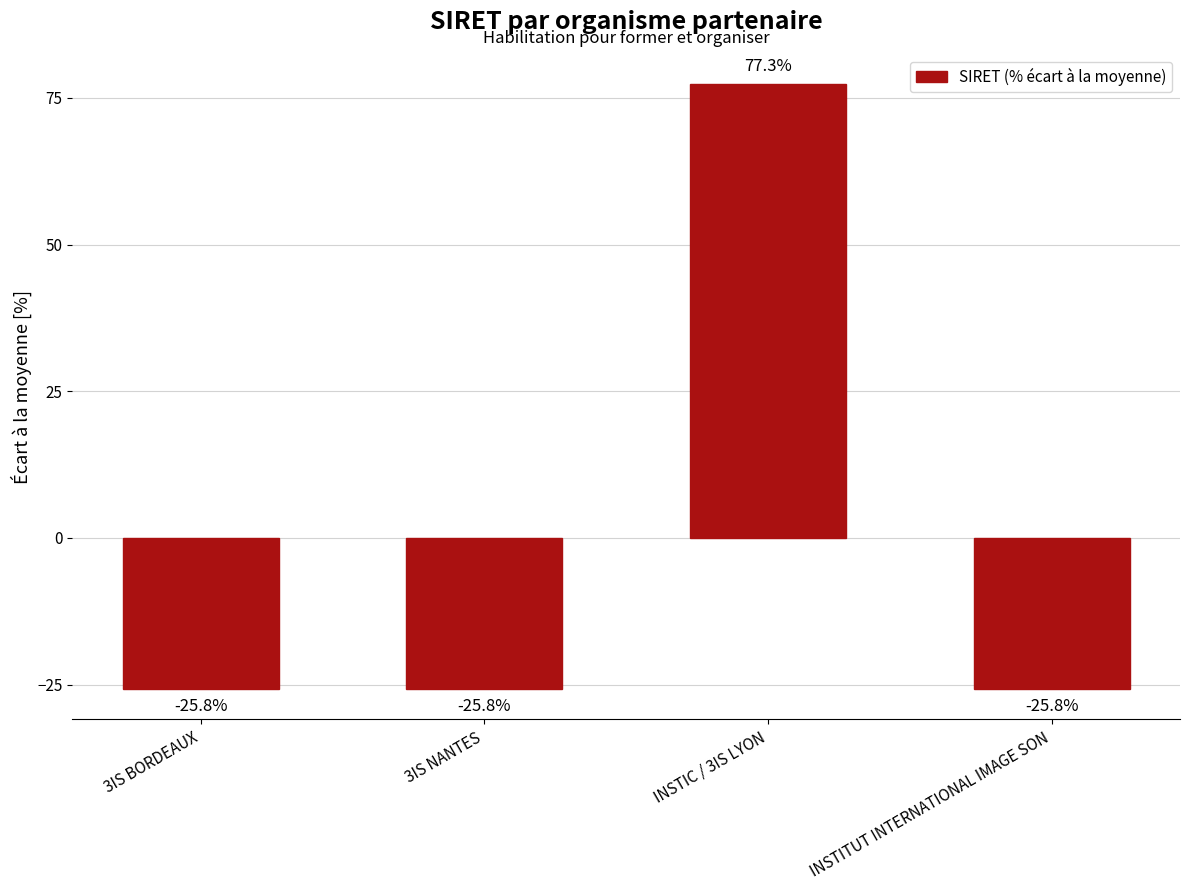

What is the label of the 2nd bar from the right?

INSTIC / 3IS LYON